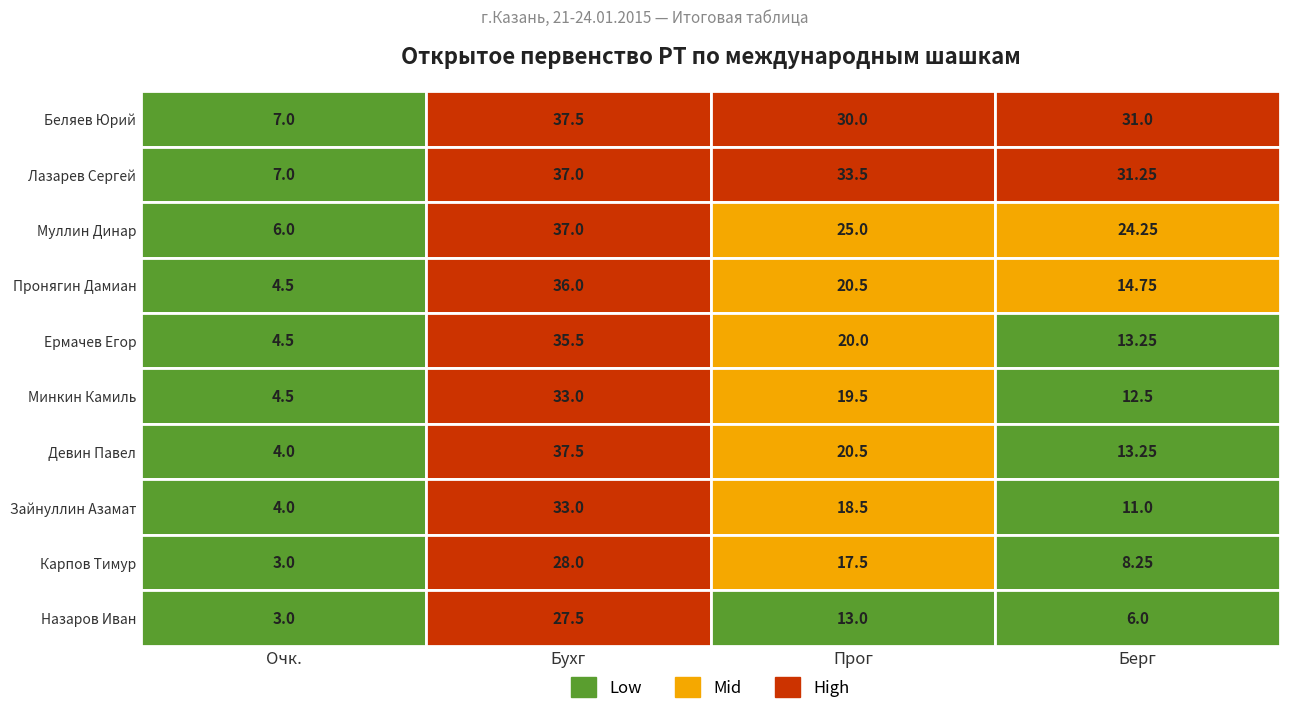

At Берг, list the series in order from smallest to largest.

Назаров Иван, Карпов Тимур, Зайнуллин Азамат, Минкин Камиль, Ермачев Егор, Девин Павел, Пронягин Дамиан, Муллин Динар, Беляев Юрий, Лазарев Сергей